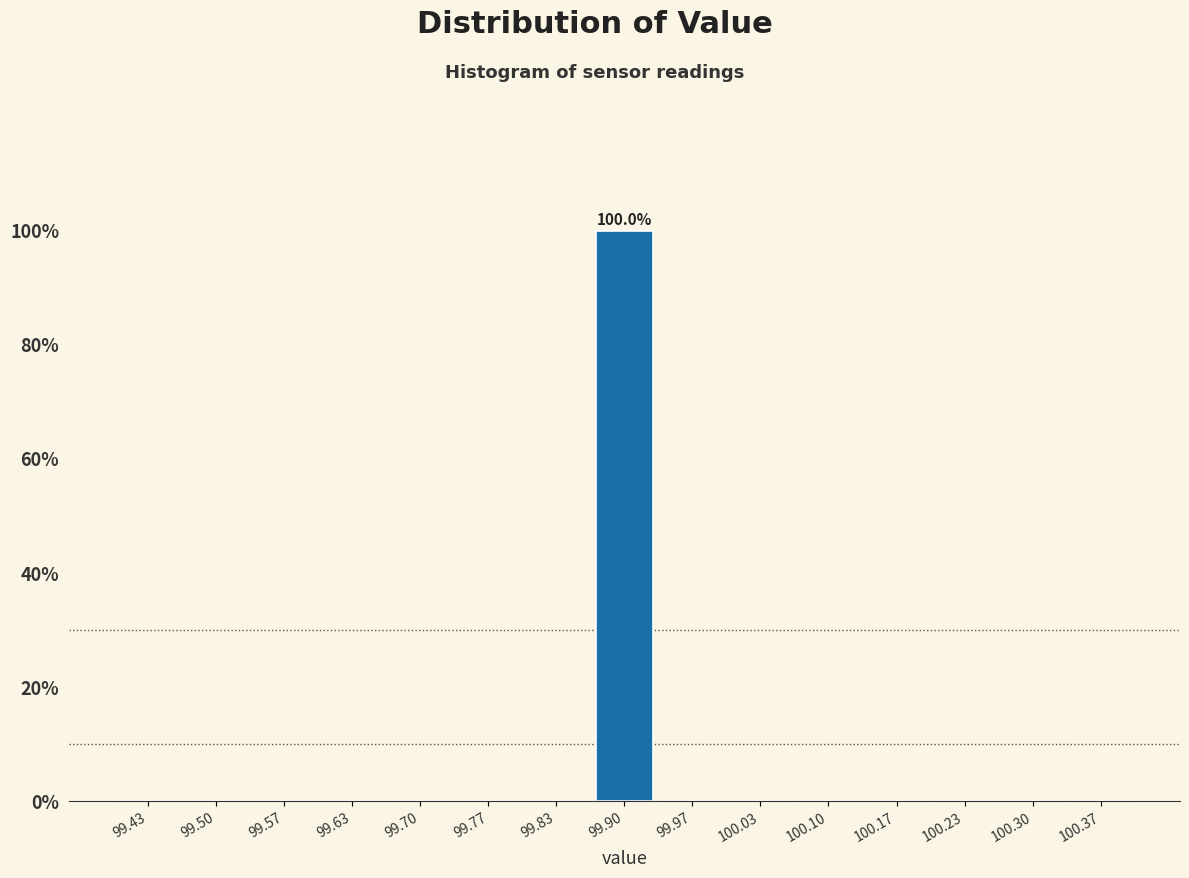

Over which range of the x-axis is the bar tallest?

99.87 to 99.93